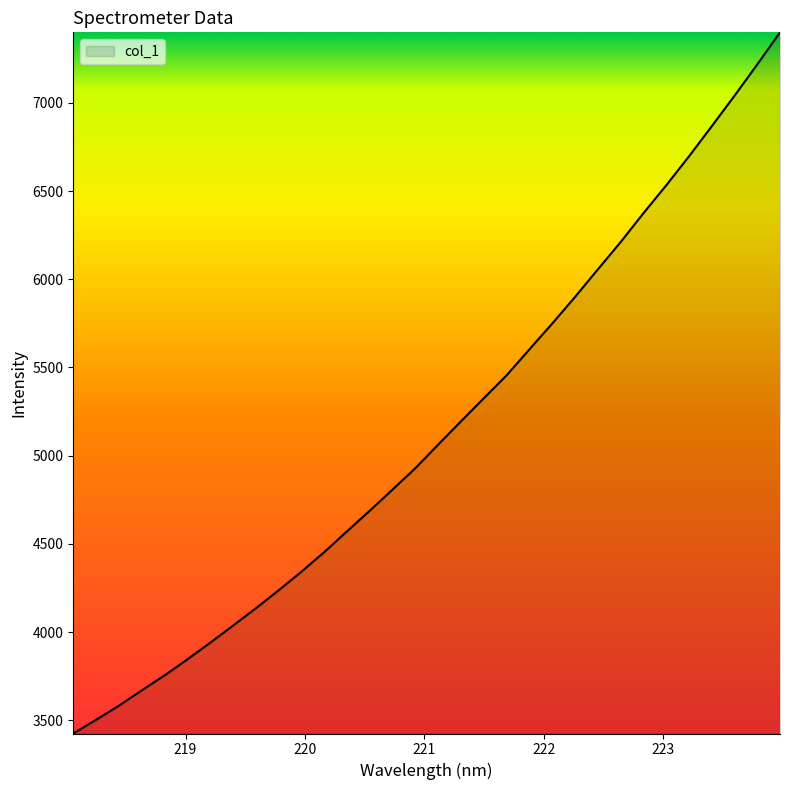

What is the difference between the maximum and minimum values?

3973.6